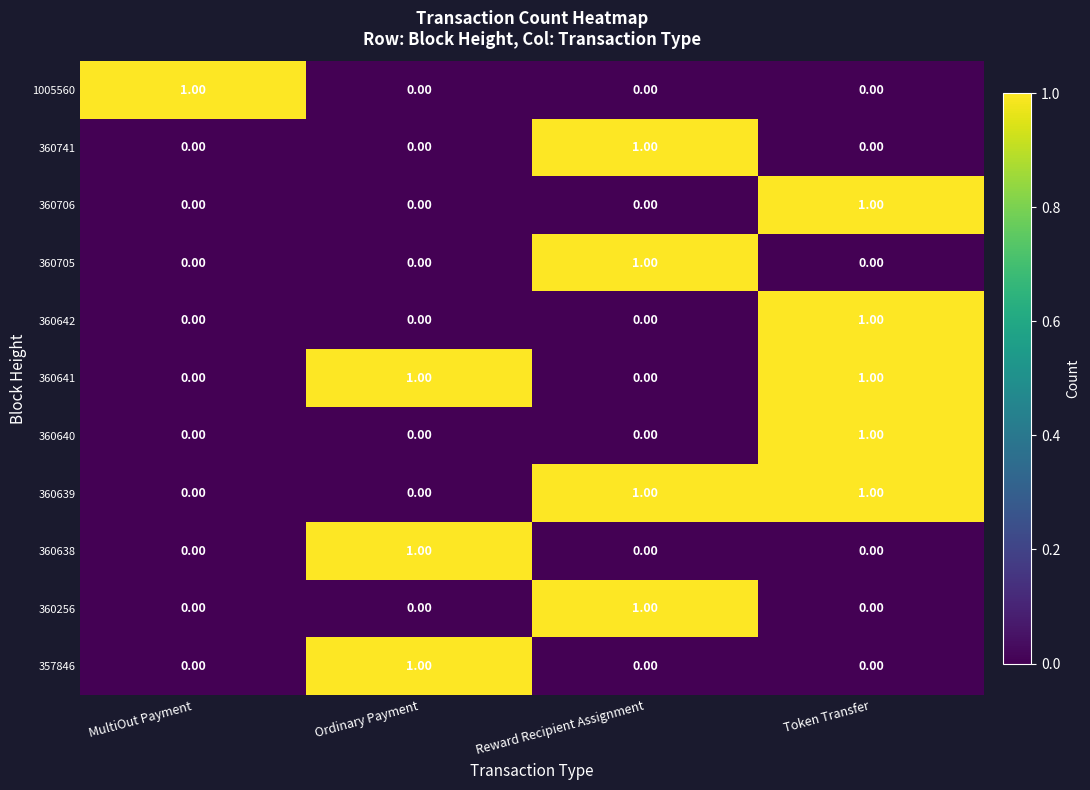

At which category is the sum across all series the highest?

Token Transfer